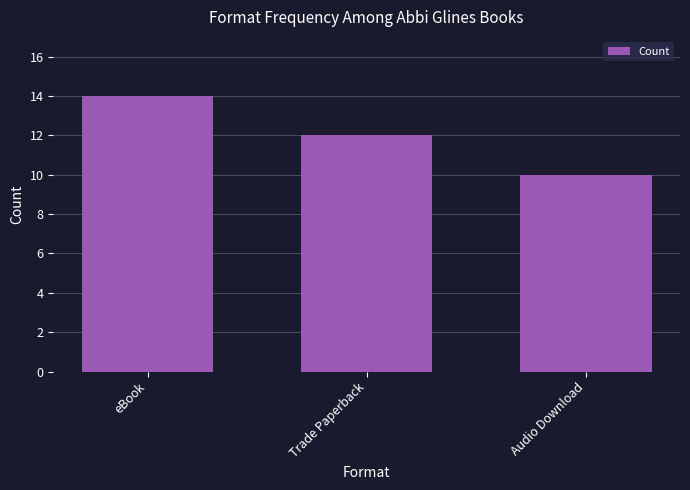

List the labels in order of value, largest first.

eBook, Trade Paperback, Audio Download